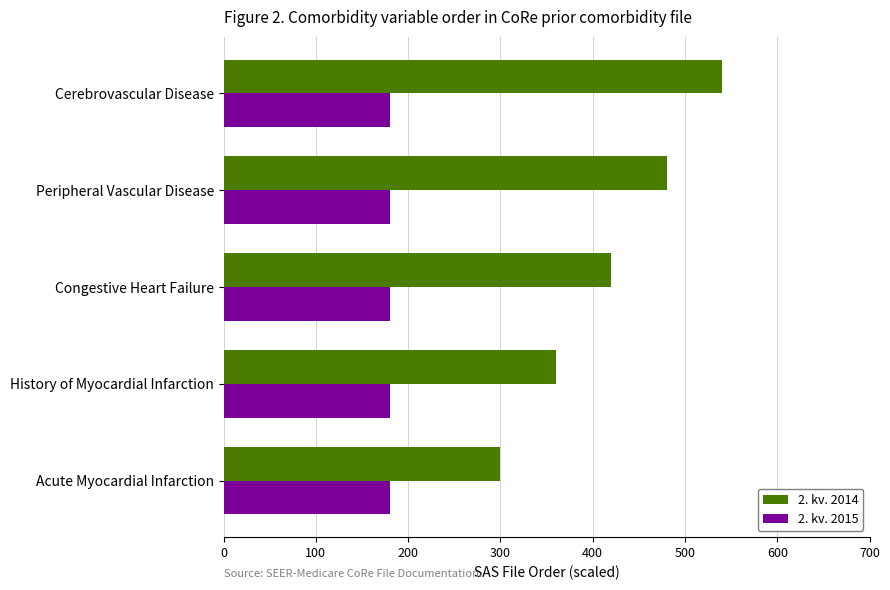

True or false: 2. kv. 2014 has a value of 540 at Cerebrovascular Disease.

True